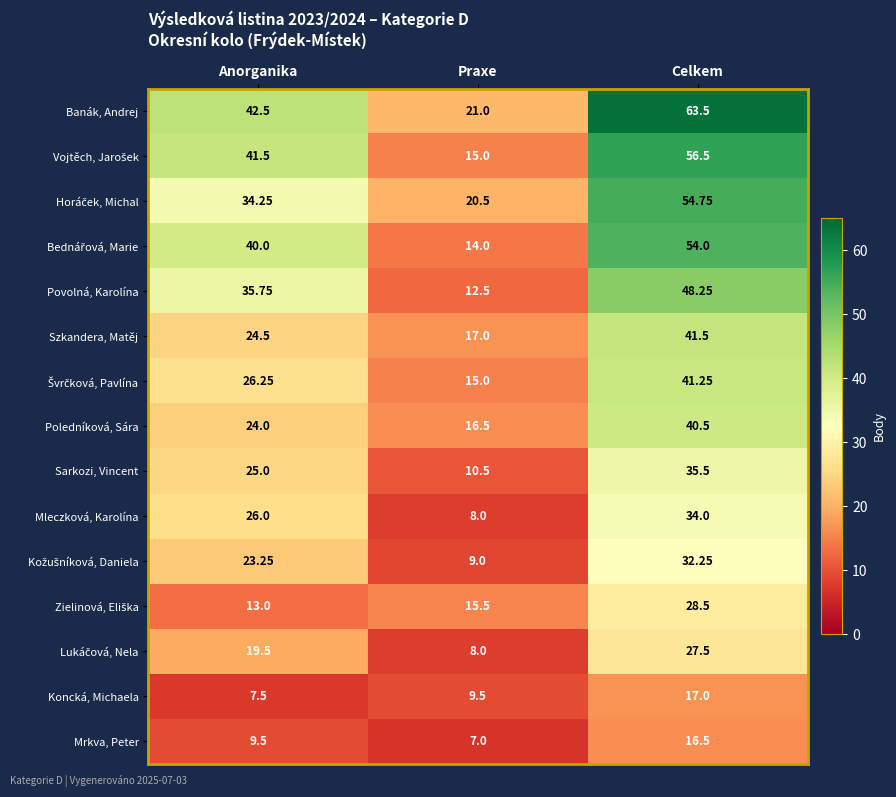

What is the difference between the highest and lowest values at Praxe?

14.0